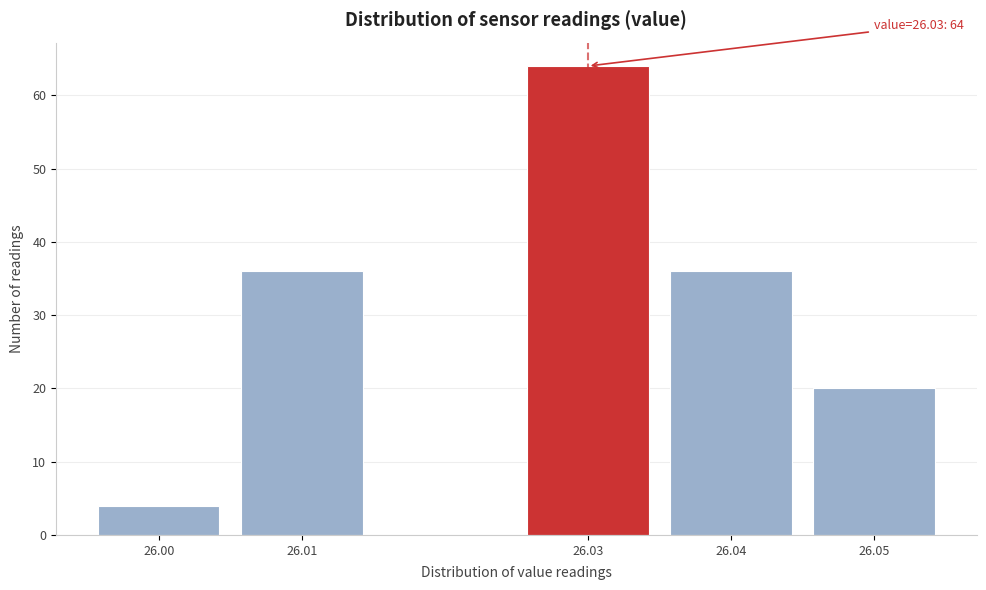

Reading left to right, what are all the values shown in this chart?

4	36	64	36	20